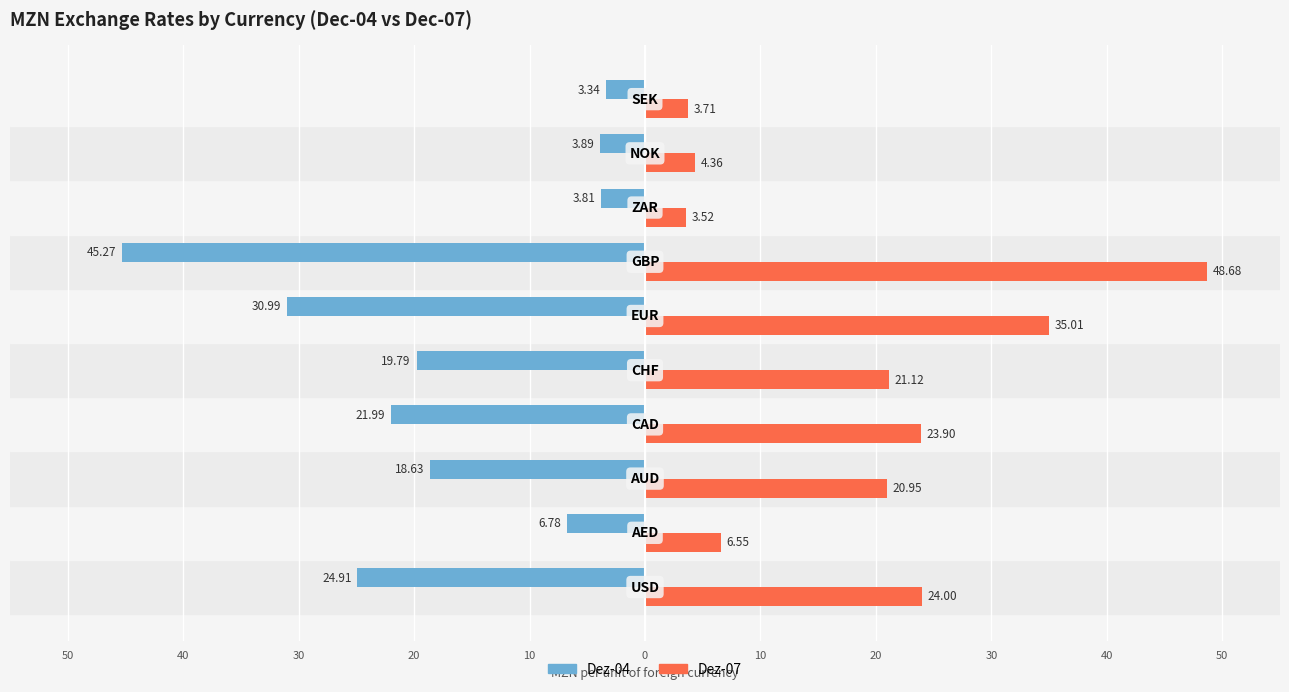

What are all the series names shown in the legend?

Dez-04, Dez-07